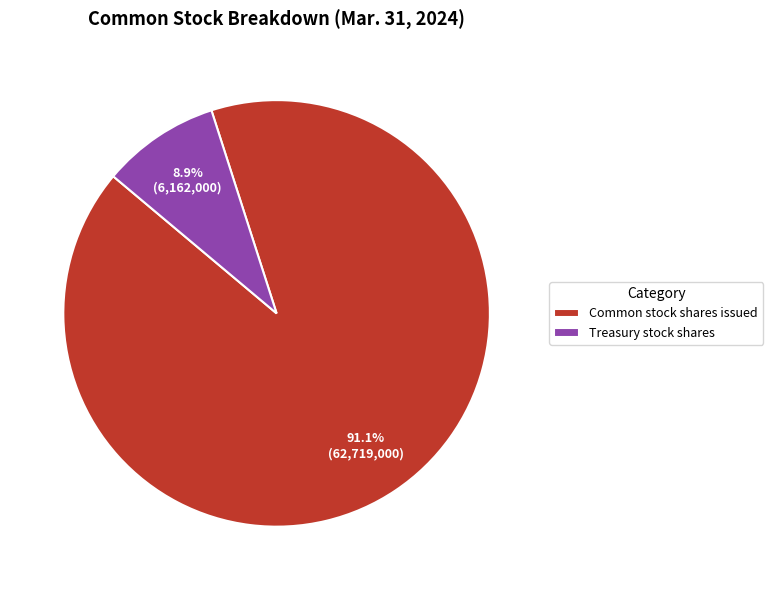

What percentage is the Common stock shares issued slice, to the nearest percent?

91%